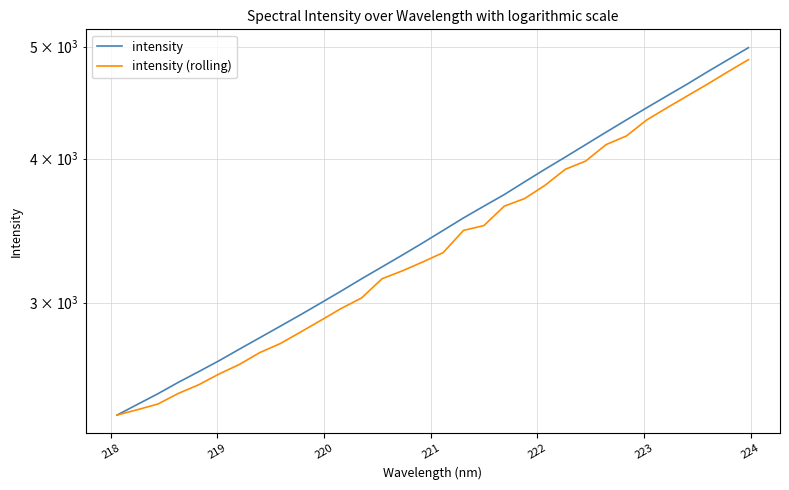

True or false: intensity (rolling) has a value of 4397.3 at 13.

False